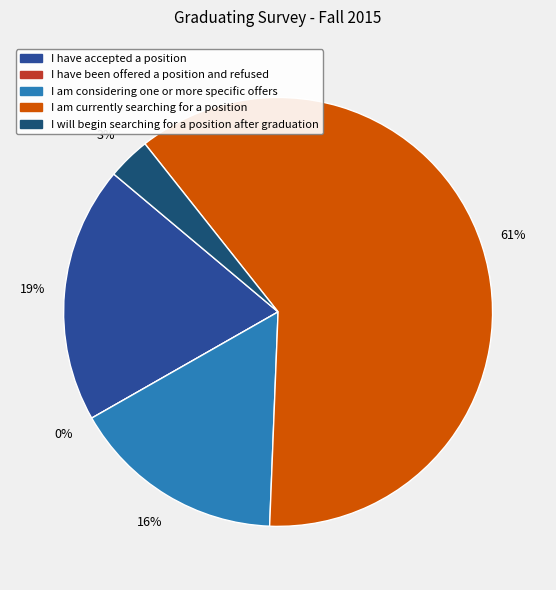

Rank the categories by value from lowest to highest.

I have been offered a position and refused, I will begin searching for a position after graduation, I am considering one or more specific offers, I have accepted a position, I am currently searching for a position